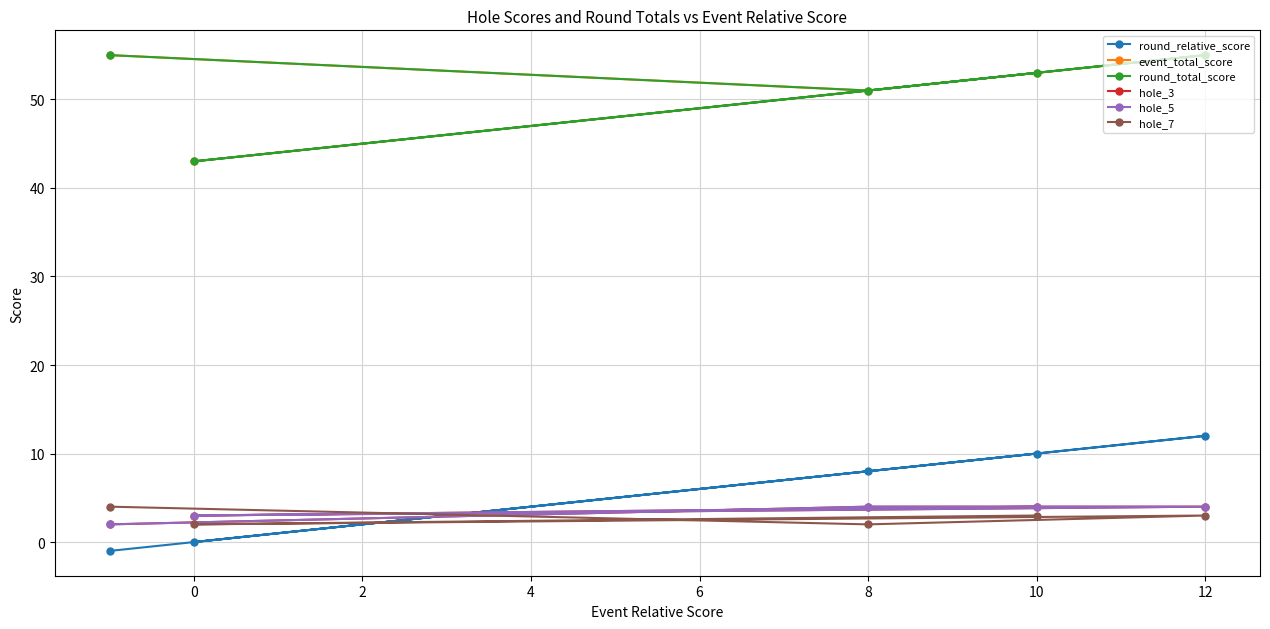

True or false: hole_7 and hole_5 cross at least once.

True